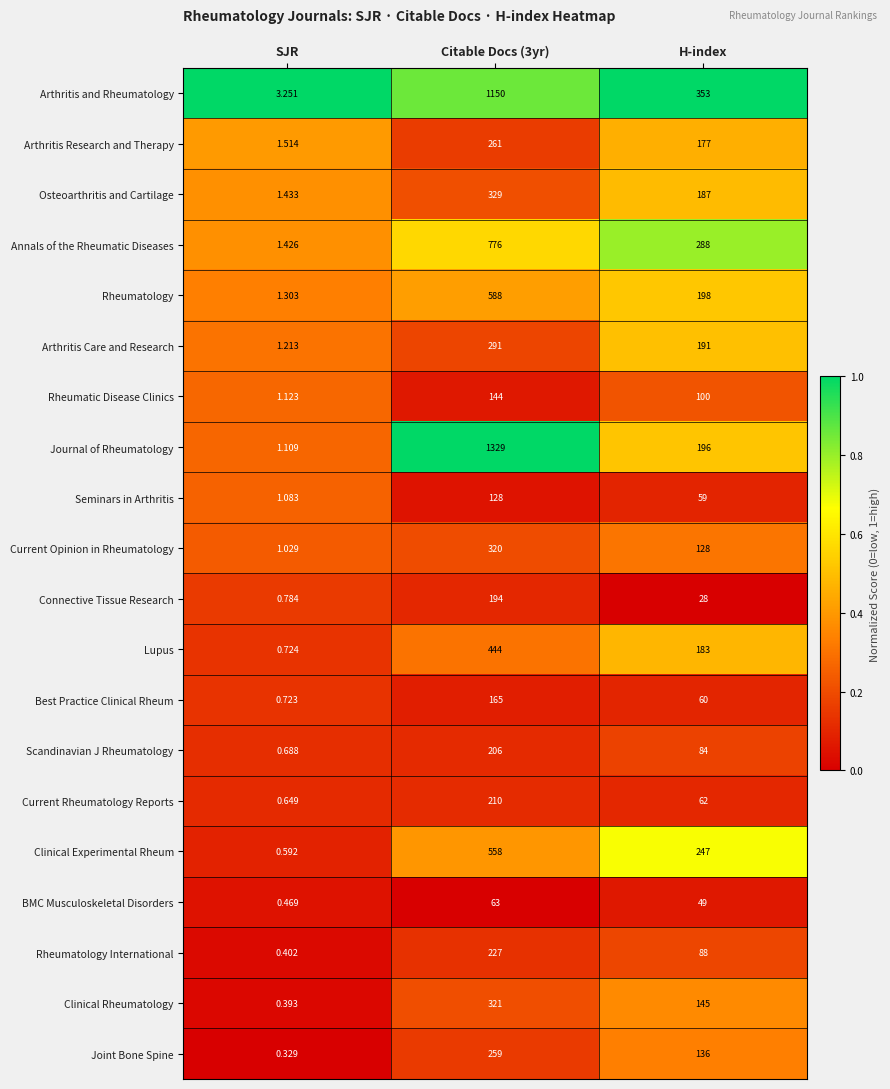

Which series has the largest total across all categories?

Journal of Rheumatology